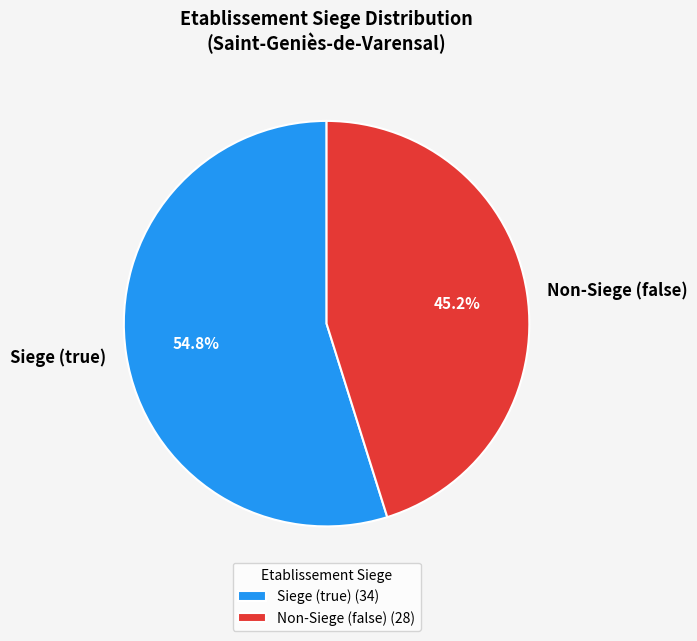

To the nearest percent, what is the difference between the largest and smallest slice percentages?

10%